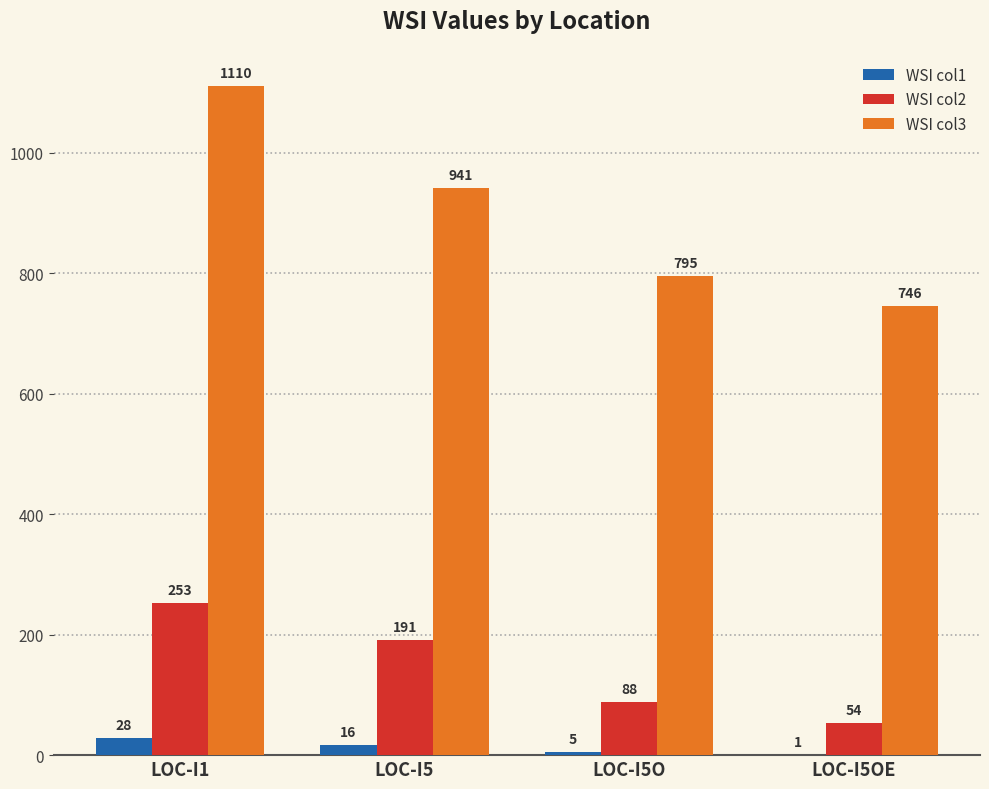

At which label does WSI col2 first exceed 191?

LOC-I1